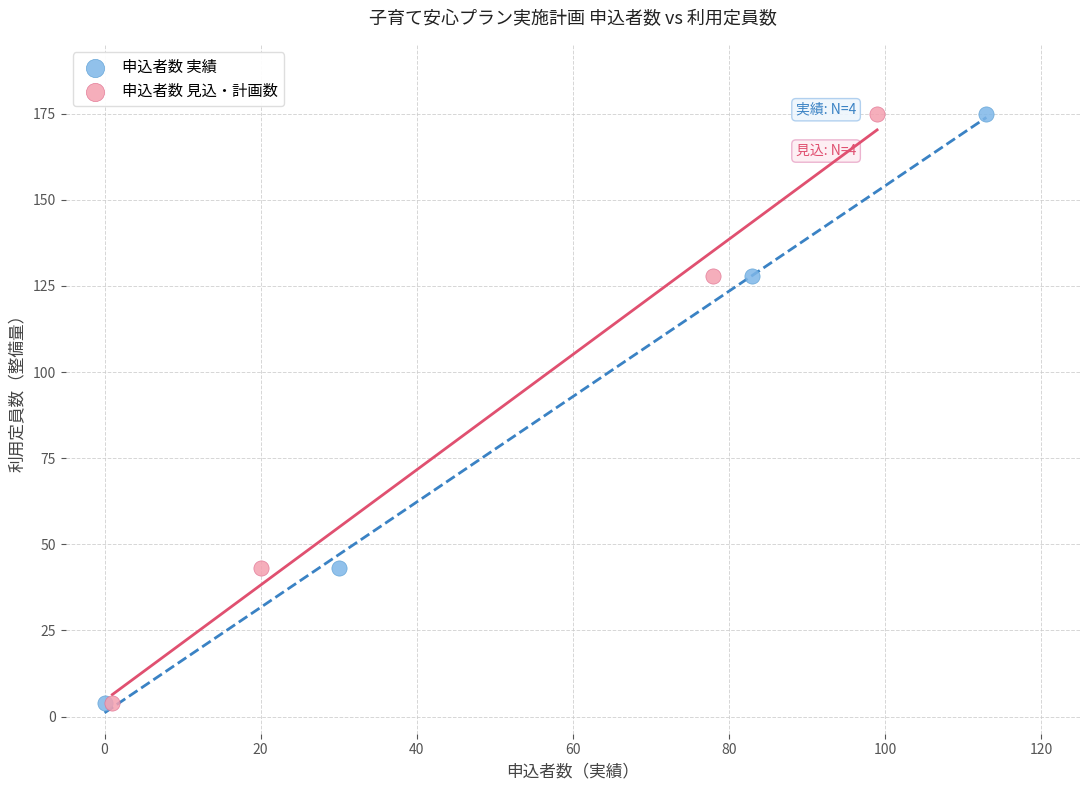

What are all the series names shown in the legend?

申込者数 実績, 申込者数 見込・計画数